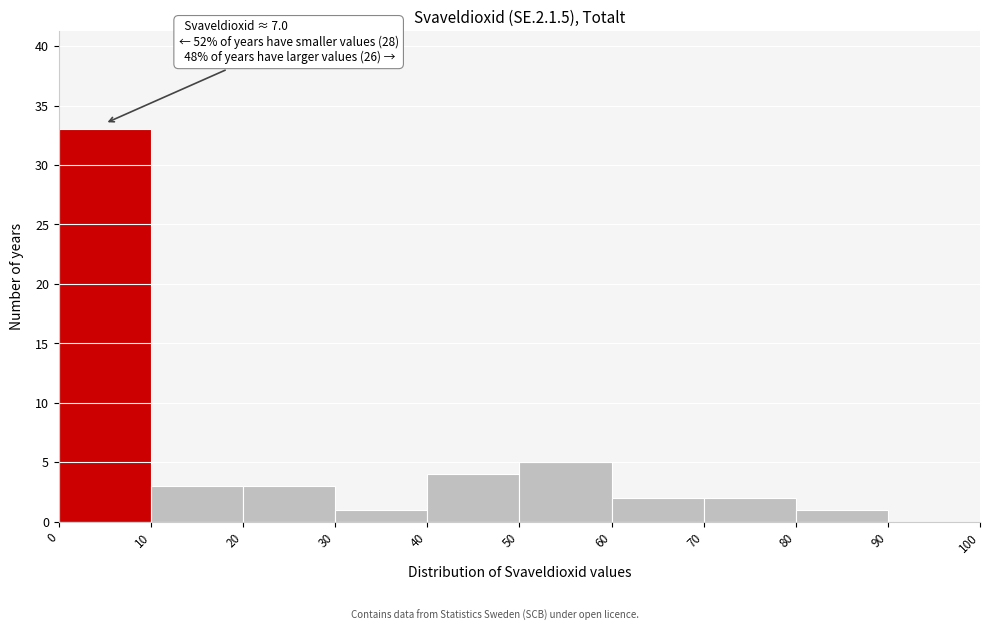

Which range on the x-axis has the tallest bar?

0 to 10